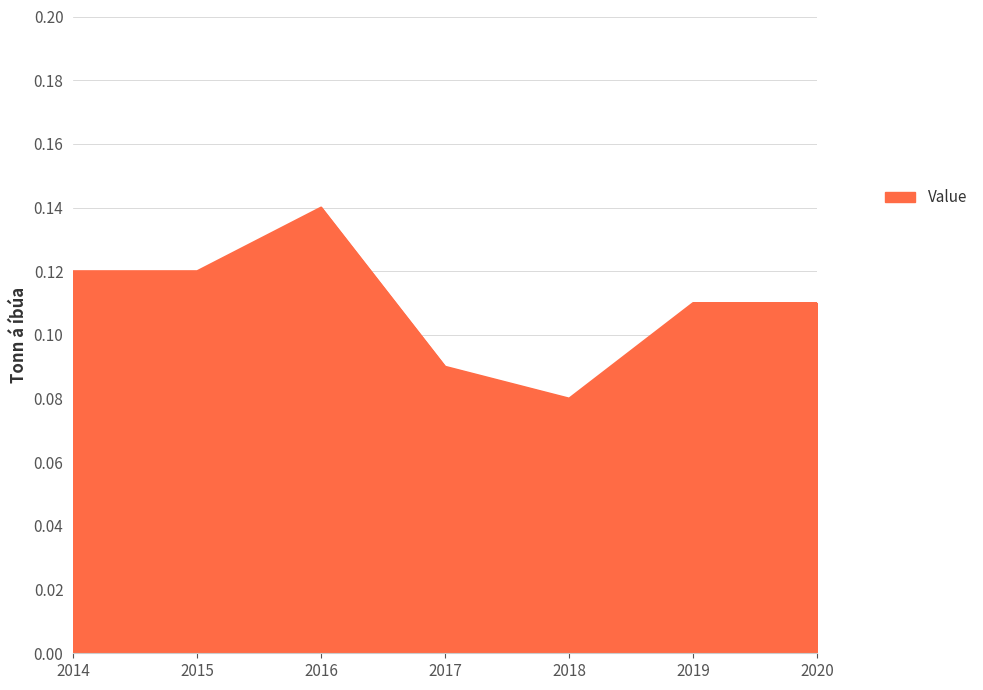

Between 2015 and 2020, which is larger?

2015